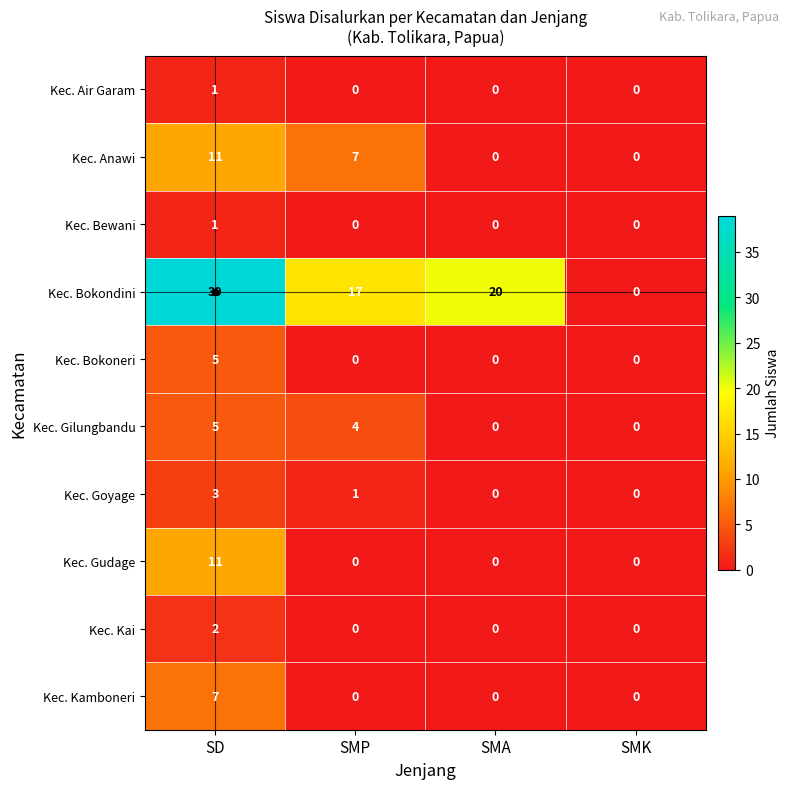

Which series has the widest spread of values?

Kec. Bokondini